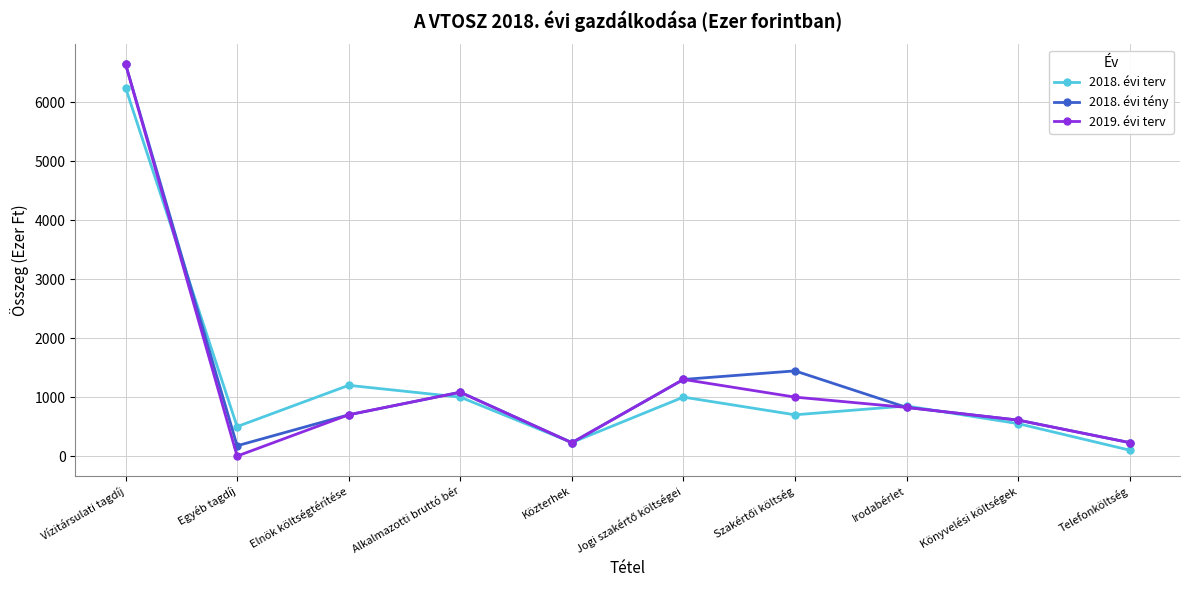

At which label is 2018. évi terv closest to 3175?

Elnök költségtérítése